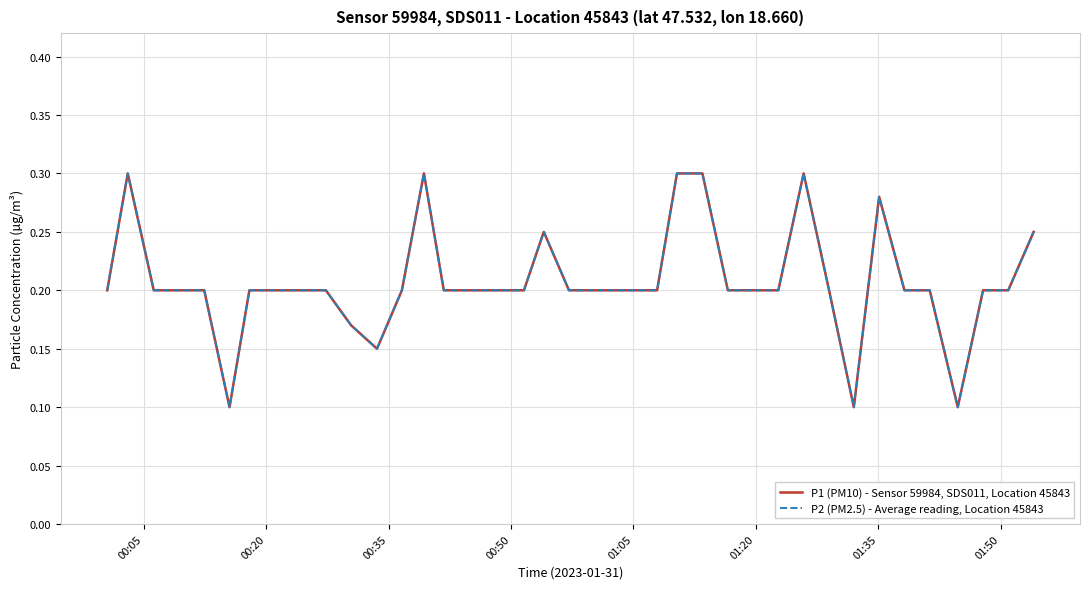

True or false: P1 (PM10) - Sensor 59984, SDS011, Location 45843 and P2 (PM2.5) - Average reading, Location 45843 cross at least once.

False